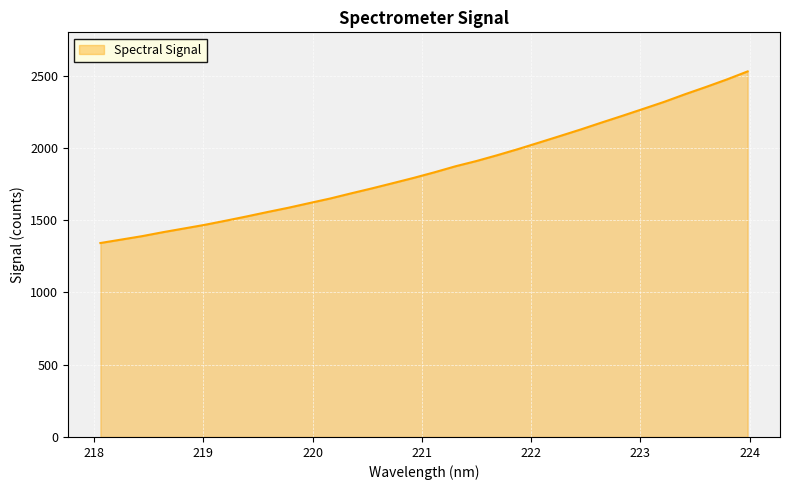

What is the maximum value shown in the chart?

2529.6